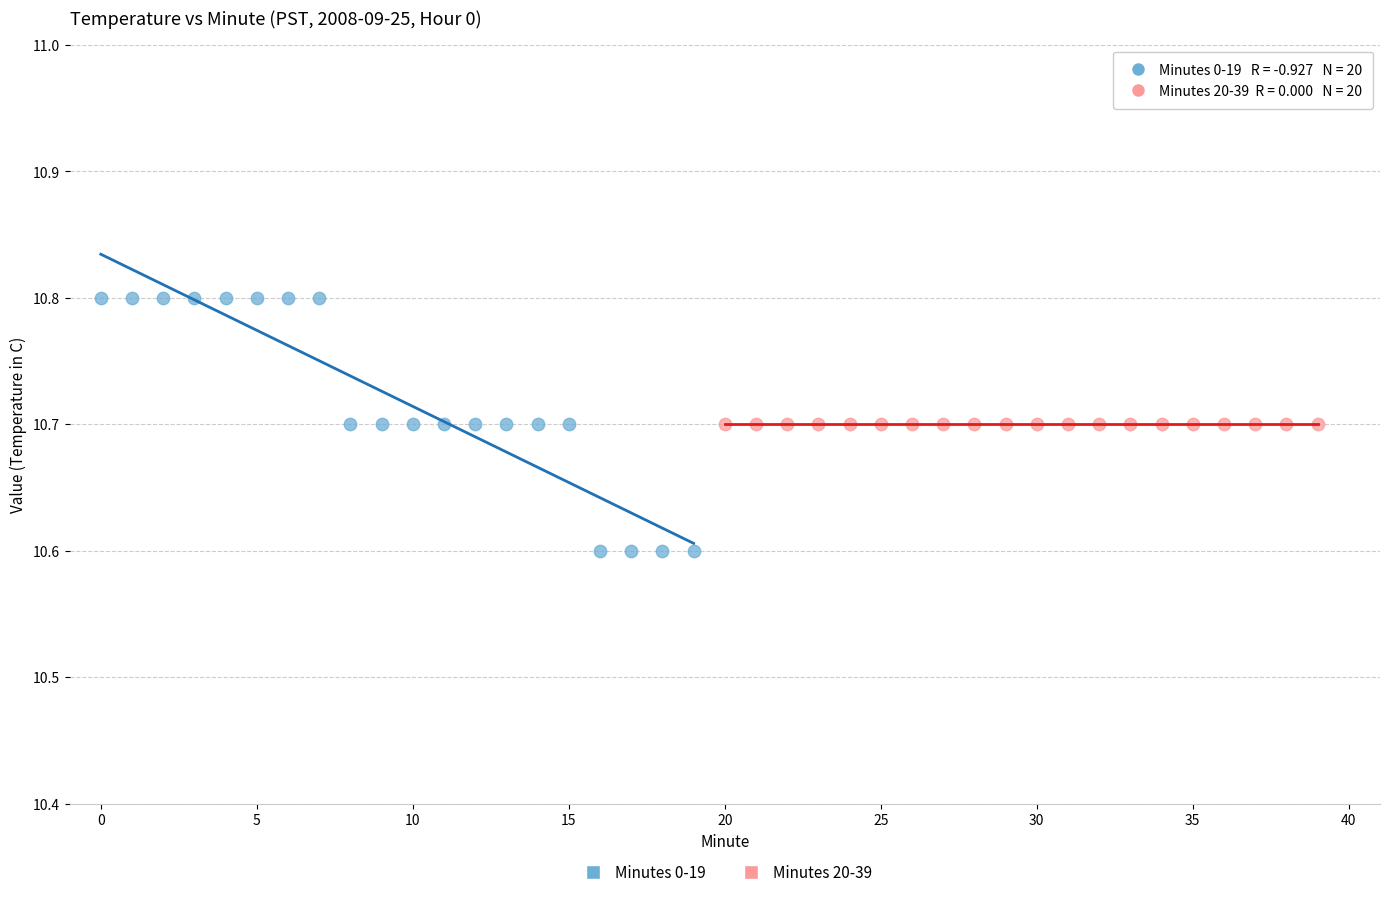

Which series reaches the maximum Y coordinate?

Minutes 0-19